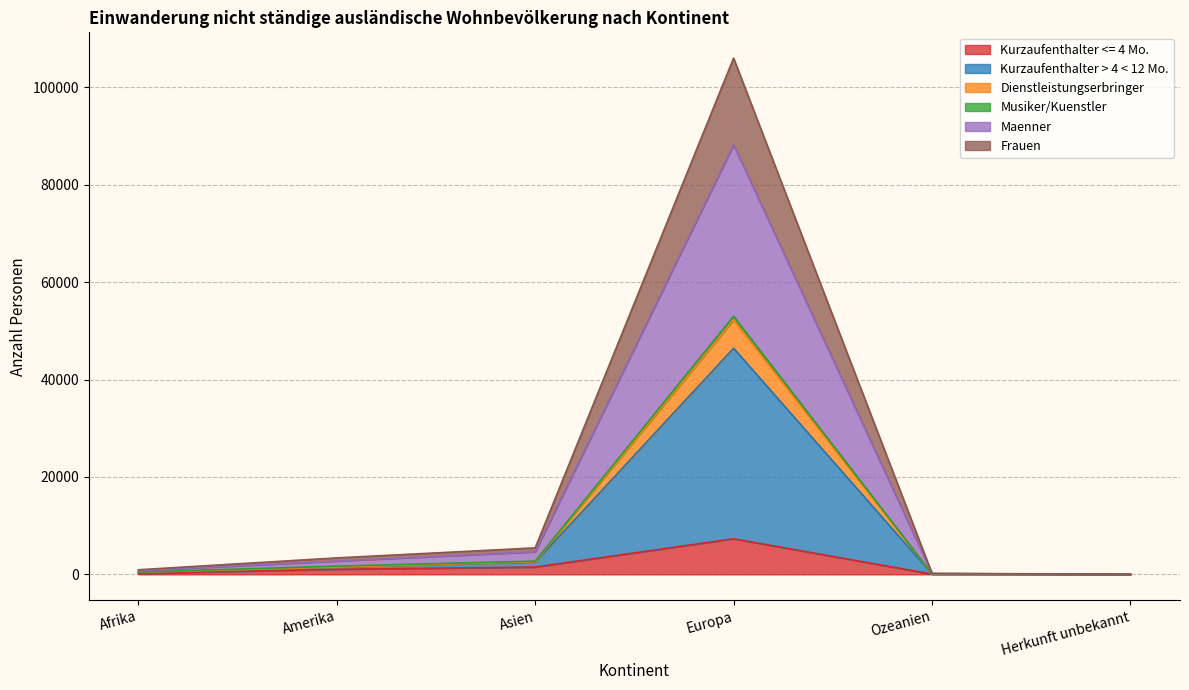

How many lines are shown in the chart?

6